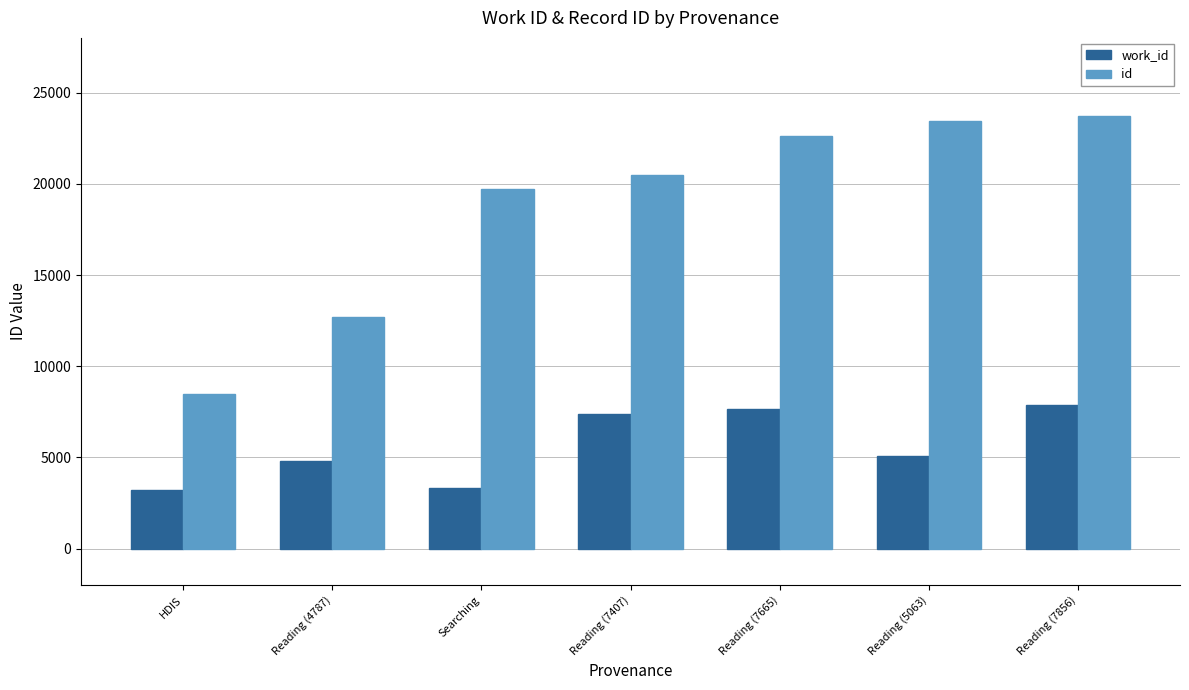

What value does the work_id series have at Reading (4787), to the nearest 50?

4800